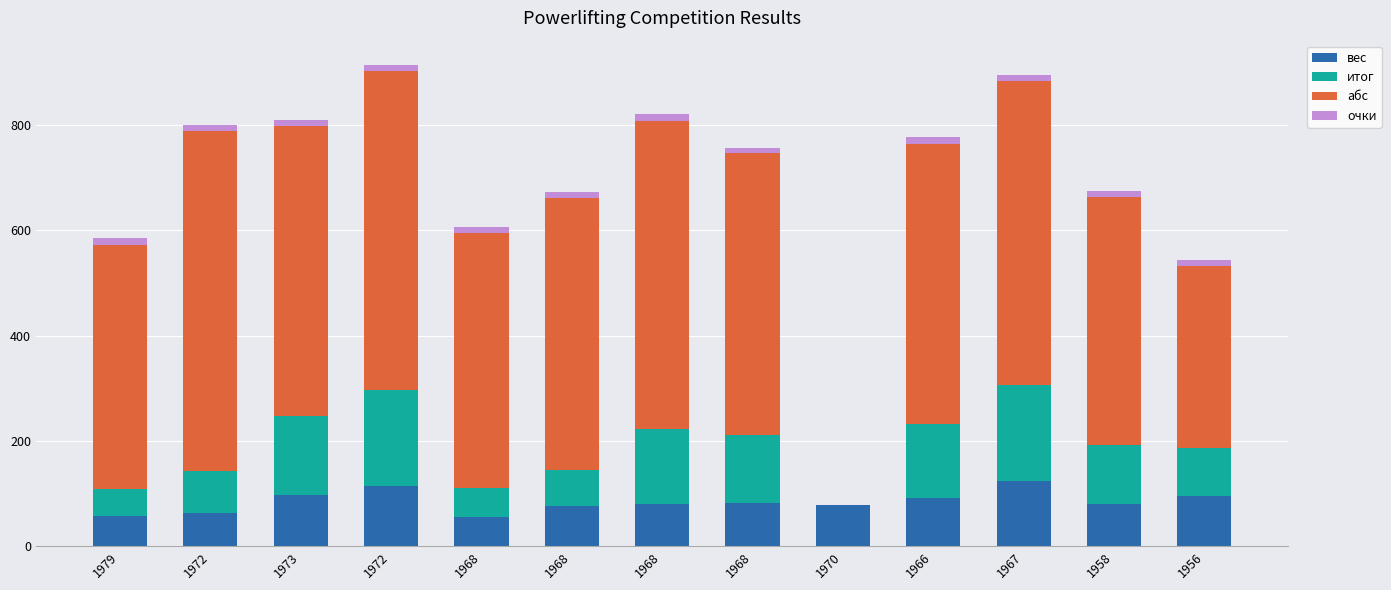

Does the chart contain stacked bars?

Yes